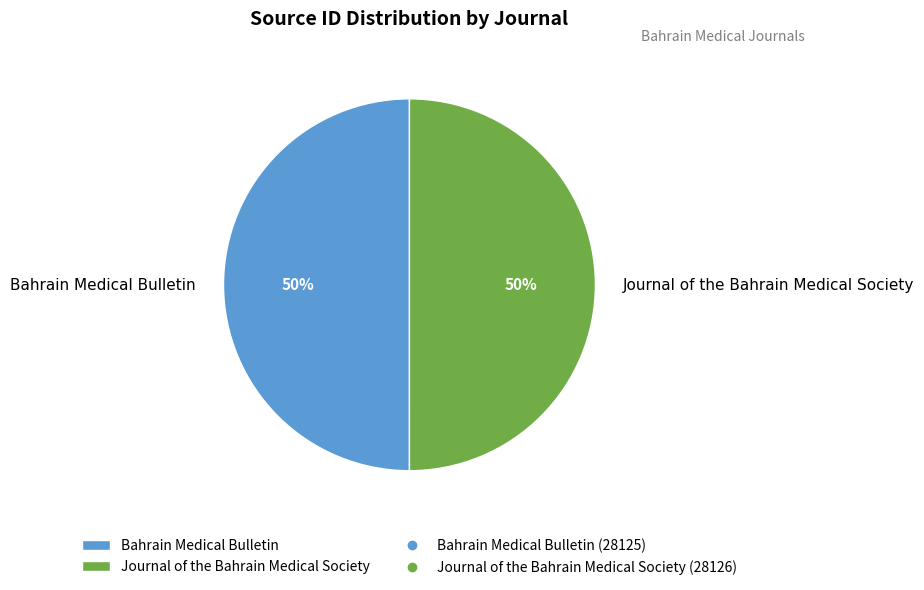

How many segments does this pie chart have?

2